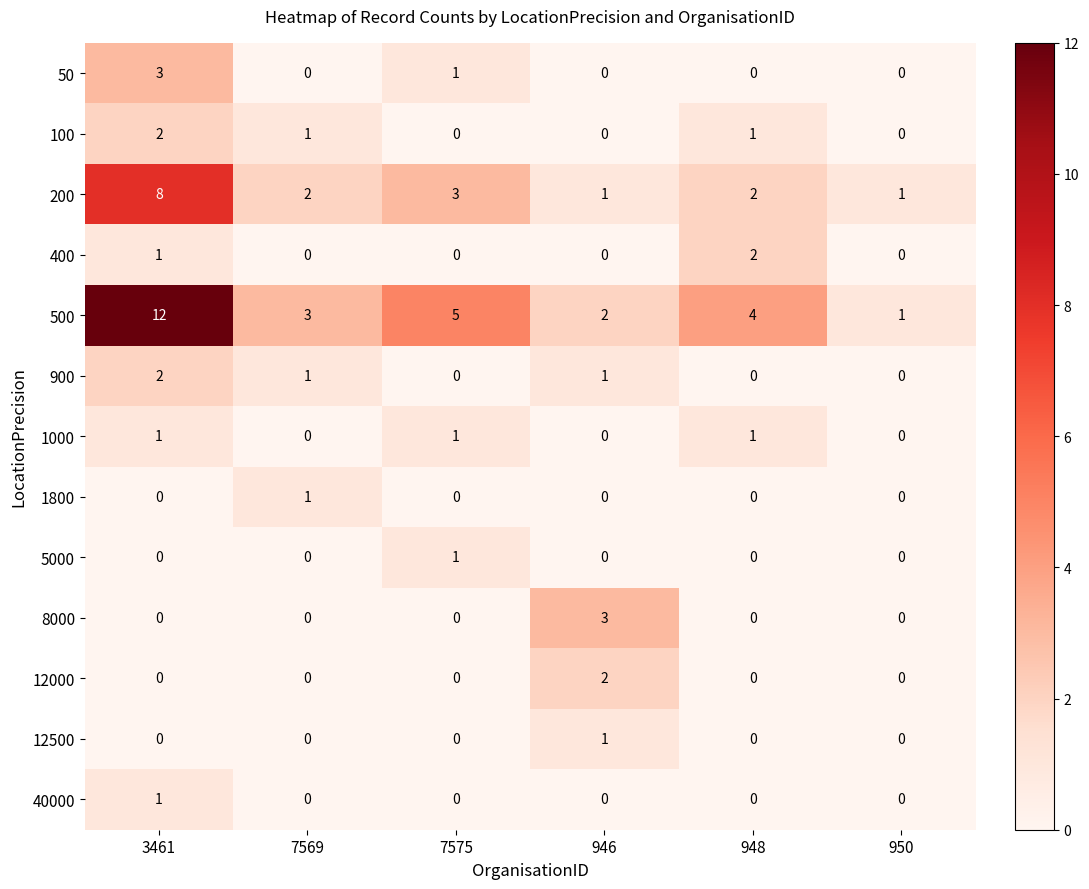

What is the difference between the highest and lowest values at 7575?

5